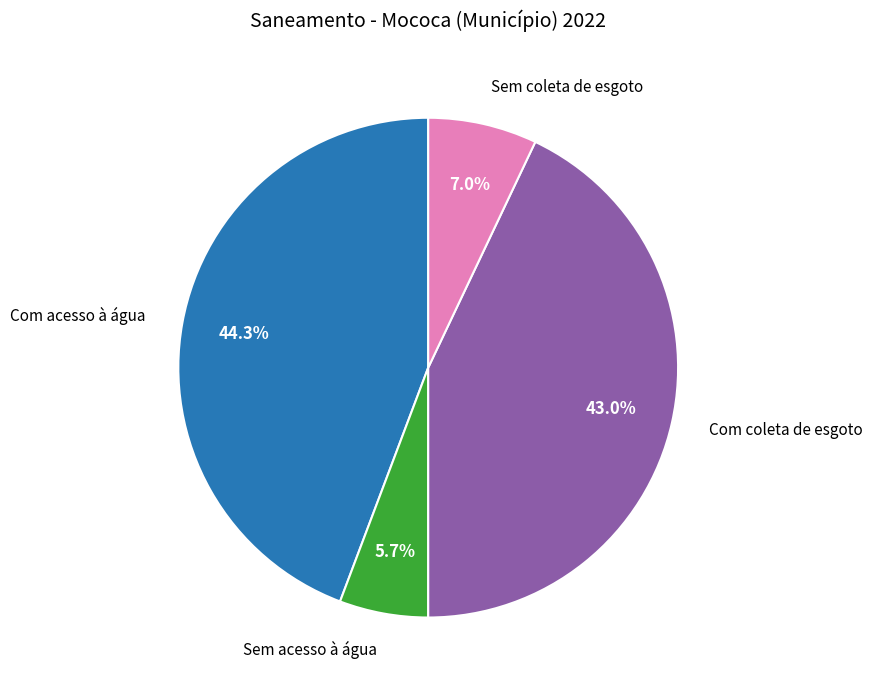

Combined, do Sem coleta de esgoto and Sem acesso à água account for over 50%?

No